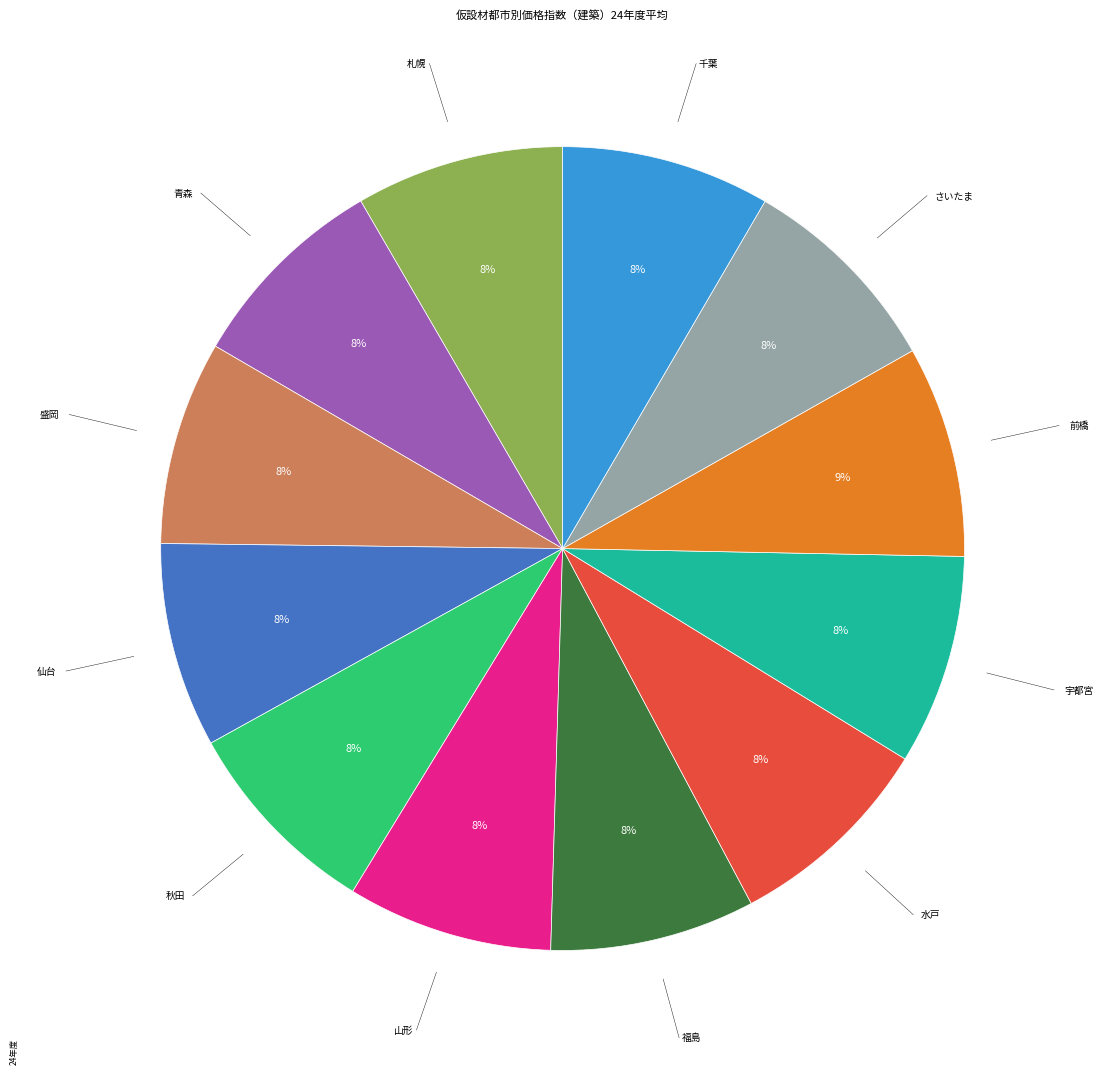

Is there a majority slice in this chart?

No